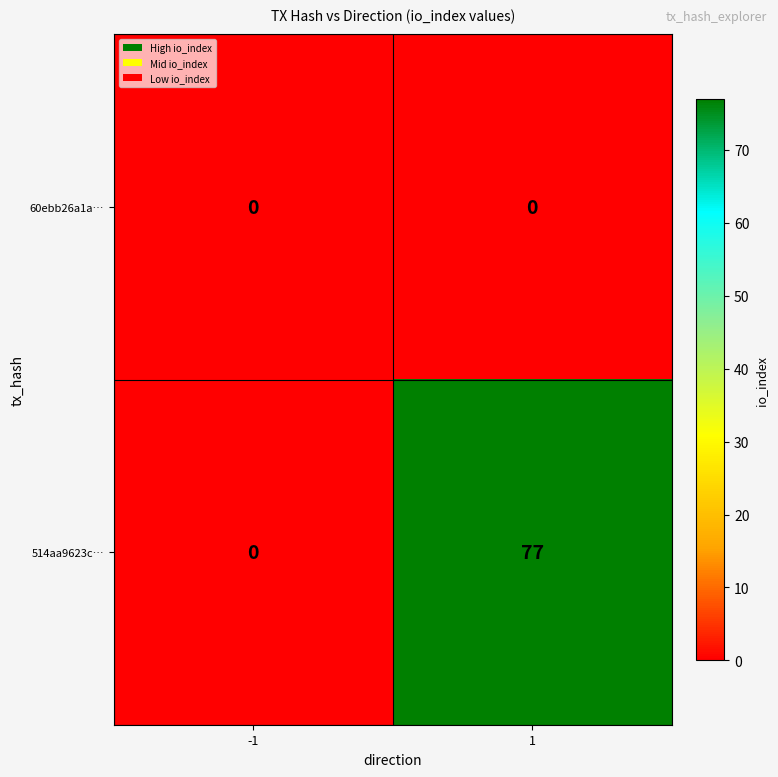

Which series has the largest range (max minus min)?

514aa9623c…